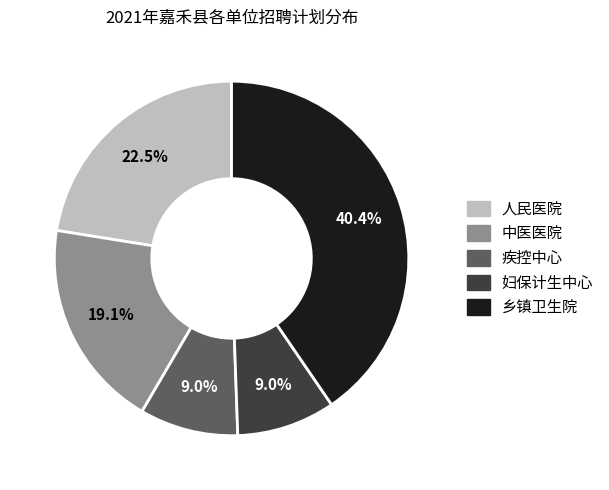

Does any single category account for the majority?

No